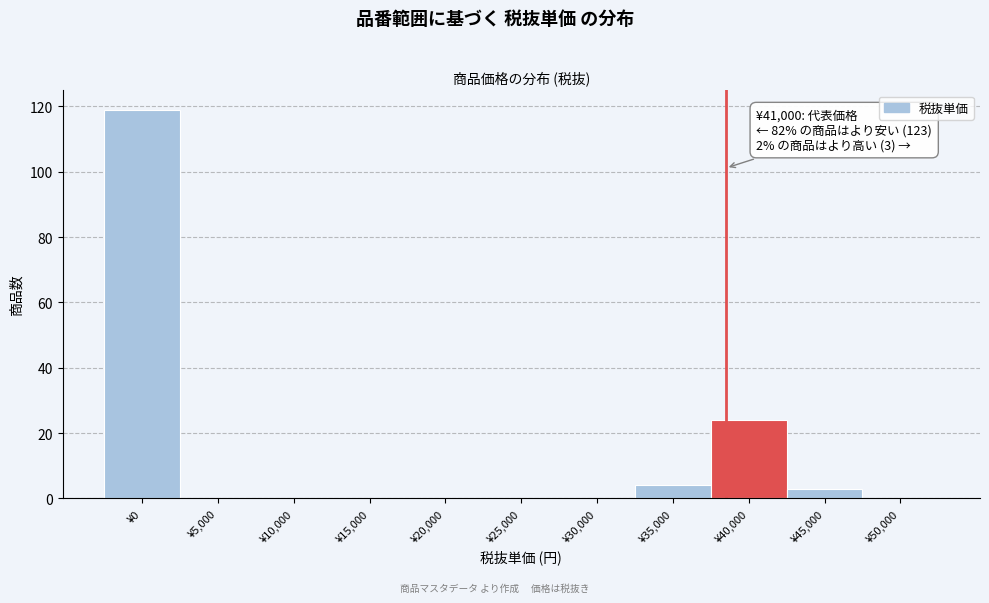

Reading left to right, transcribe all the data shown in this chart.

¥0=119	¥5,000=0	¥10,000=0	¥15,000=0	¥20,000=0	¥25,000=0	¥30,000=0	¥35,000=4	¥40,000=24	¥45,000=3	¥50,000=0